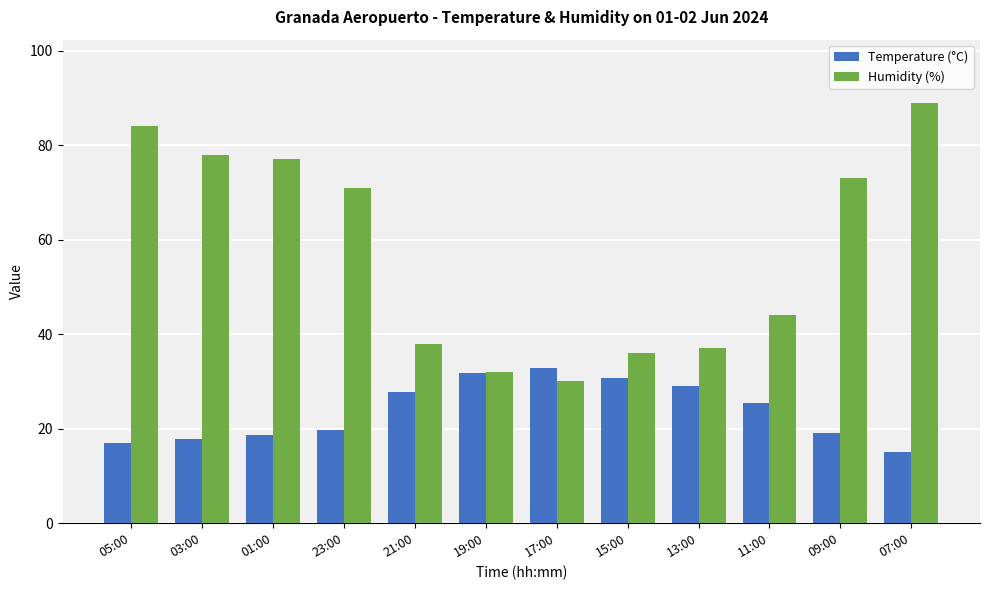

What is the spread (max minus min) of values at 11:00?

18.6